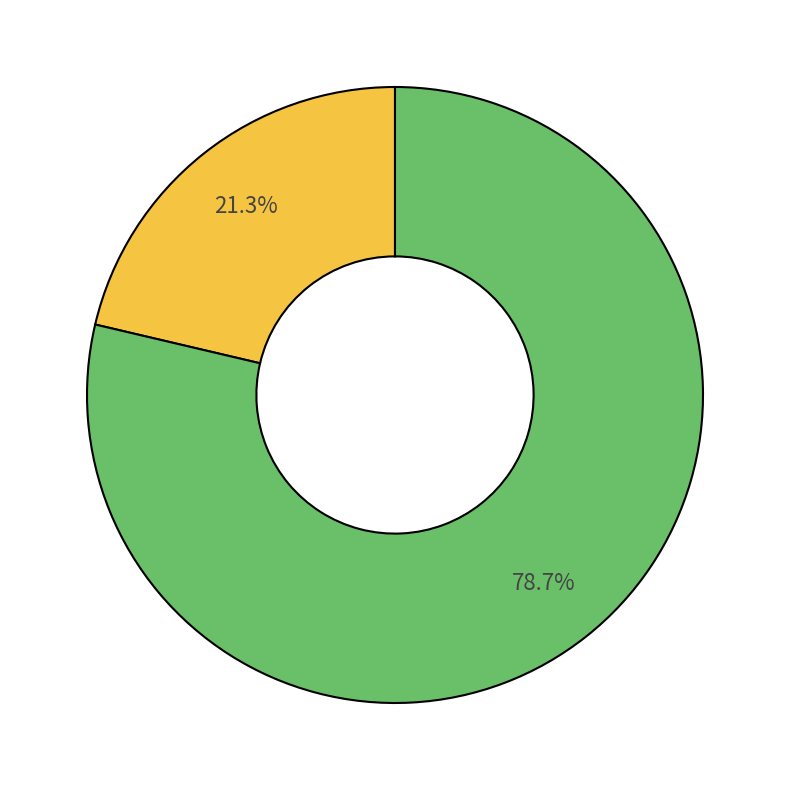

Is there a majority slice in this chart?

Yes